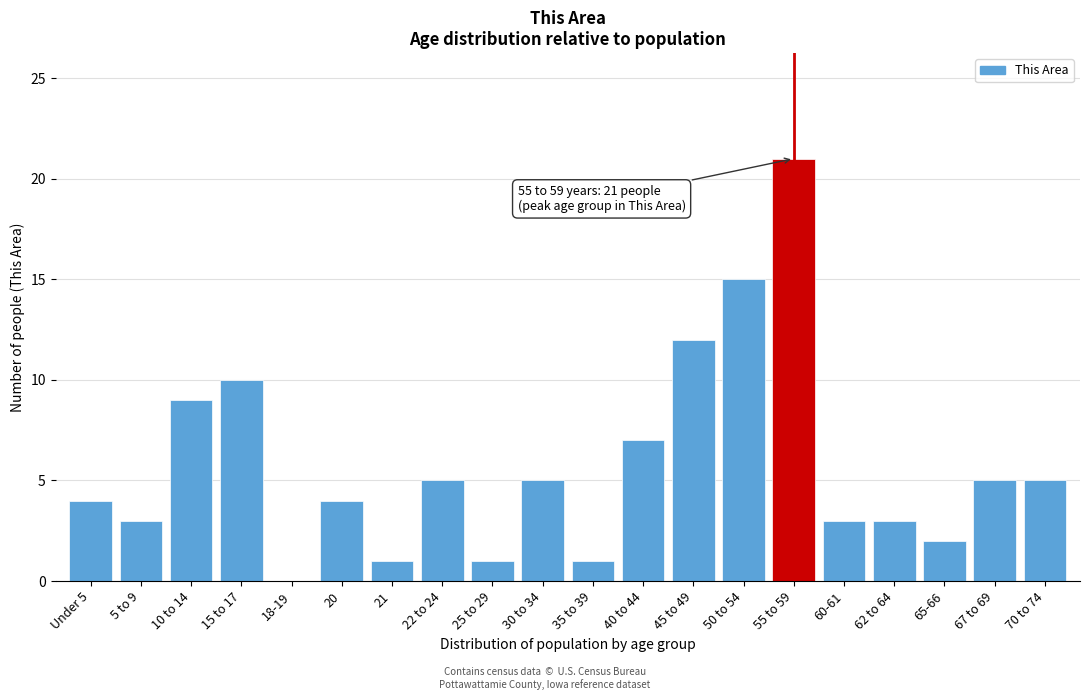

Reading left to right, what are all the values shown in this chart?

Under 5=4	5 to 9=3	10 to 14=9	15 to 17=10	18-19=0	20=4	21=1	22 to 24=5	25 to 29=1	30 to 34=5	35 to 39=1	40 to 44=7	45 to 49=12	50 to 54=15	55 to 59=21	60-61=3	62 to 64=3	65-66=2	67 to 69=5	70 to 74=5